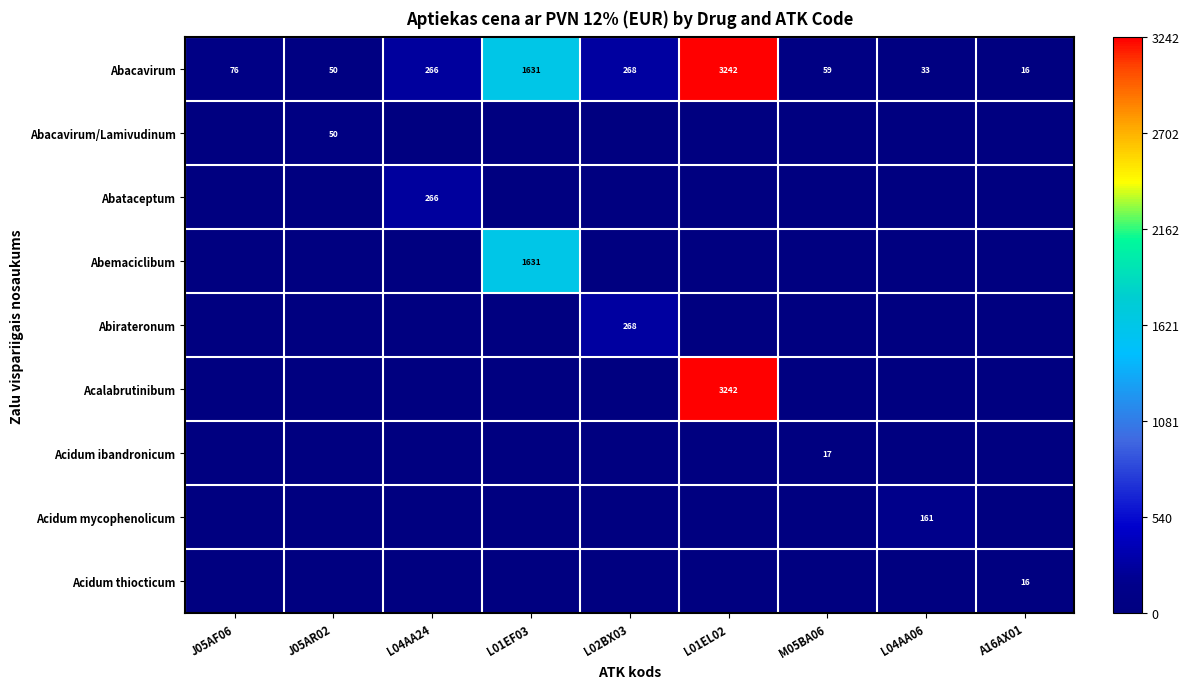

Where is Abacavirum nearest to the value 1629?

L01EF03